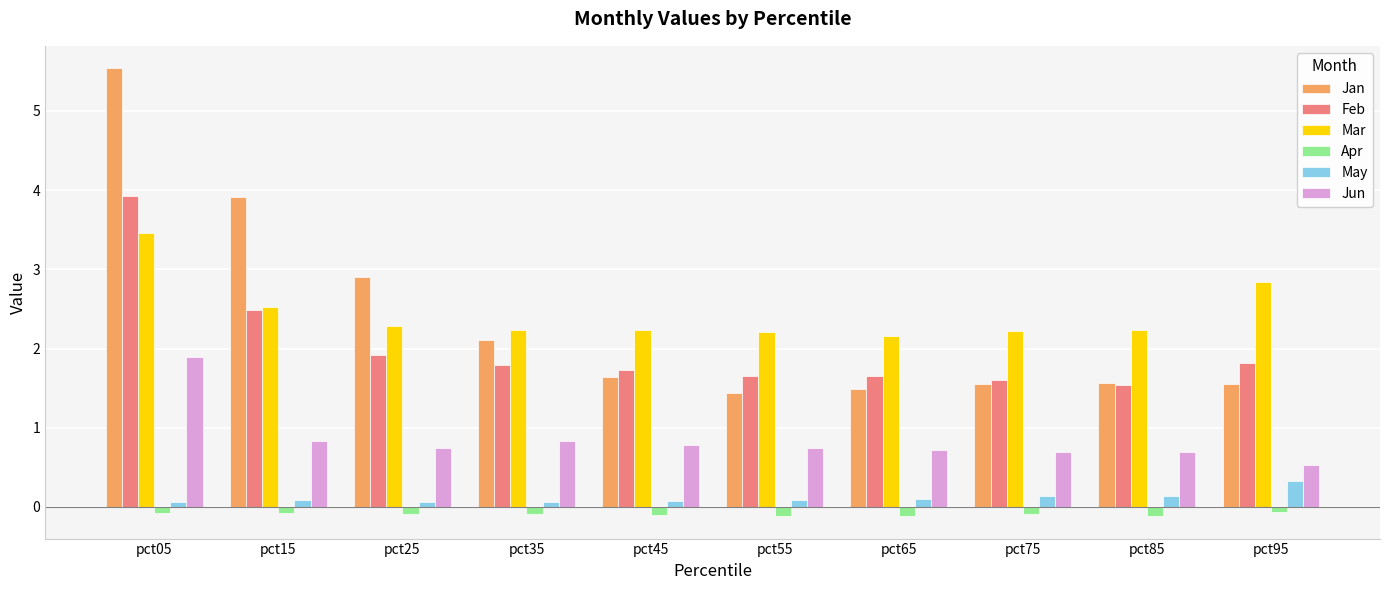

What is the maximum value shown in the chart?

5.5